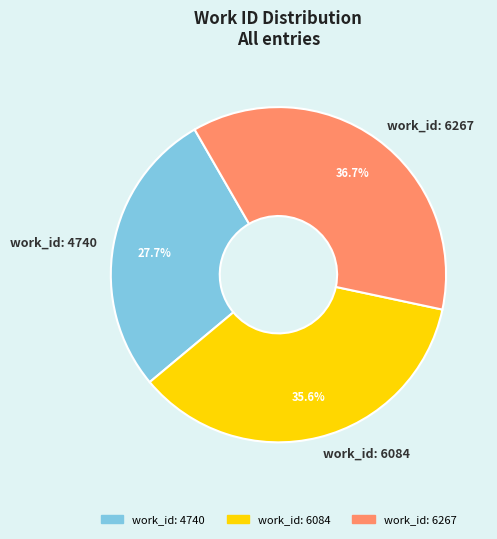

Which slice is the smallest?

work_id: 4740